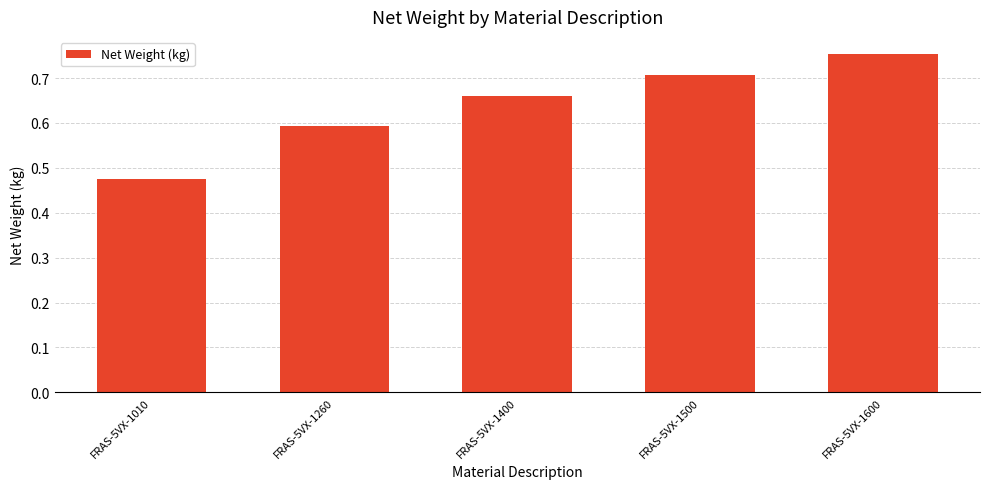

What is the average value?

0.6